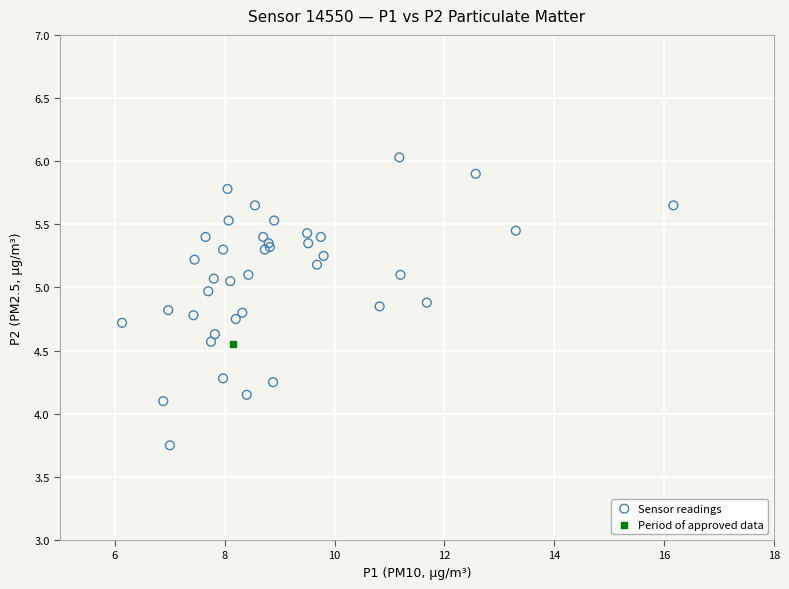

What are all the series names shown in the legend?

Sensor readings, Period of approved data